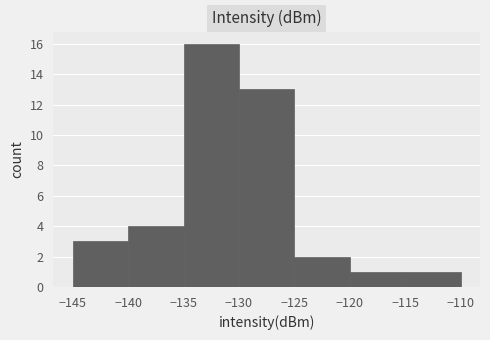

Which range on the x-axis has the tallest bar?

-135 to -130